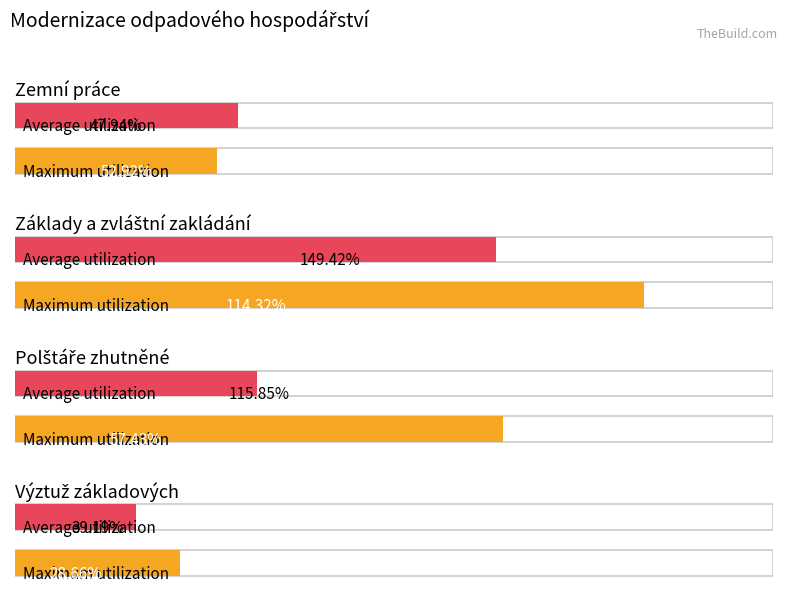

What is the label of the 4th bar from the right?

Zemní práce